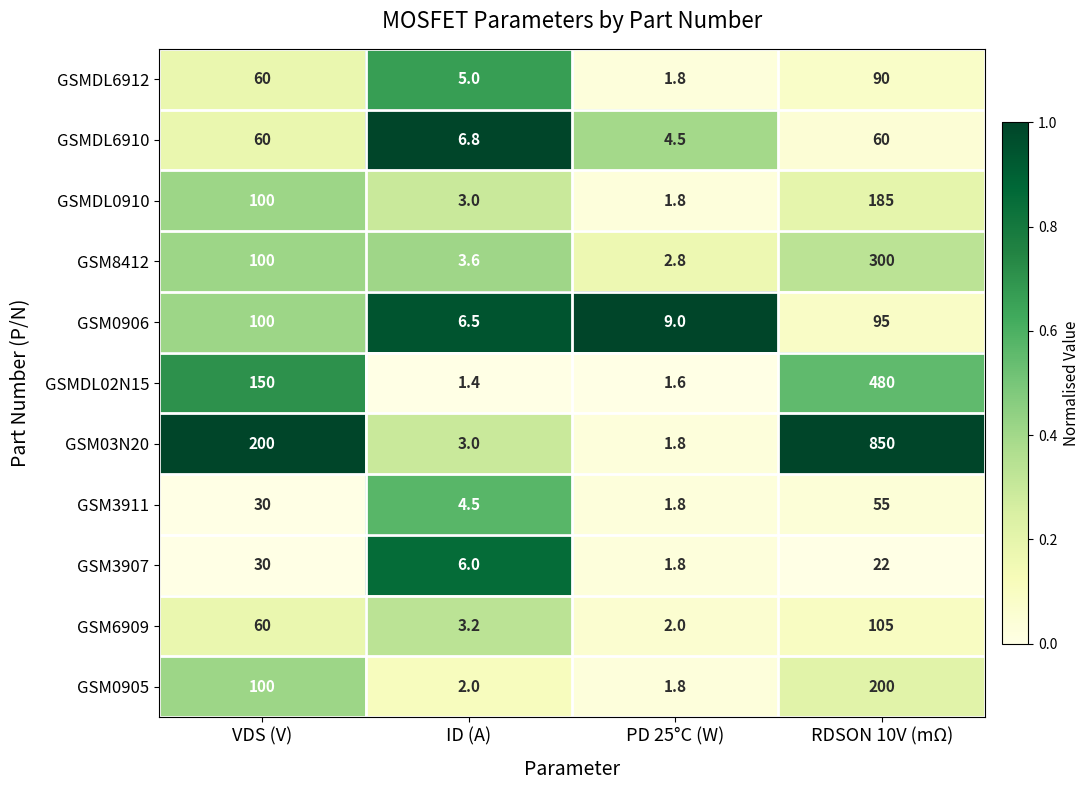

What is the difference between the second highest and minimum values in the GSM0905 series?

98.2